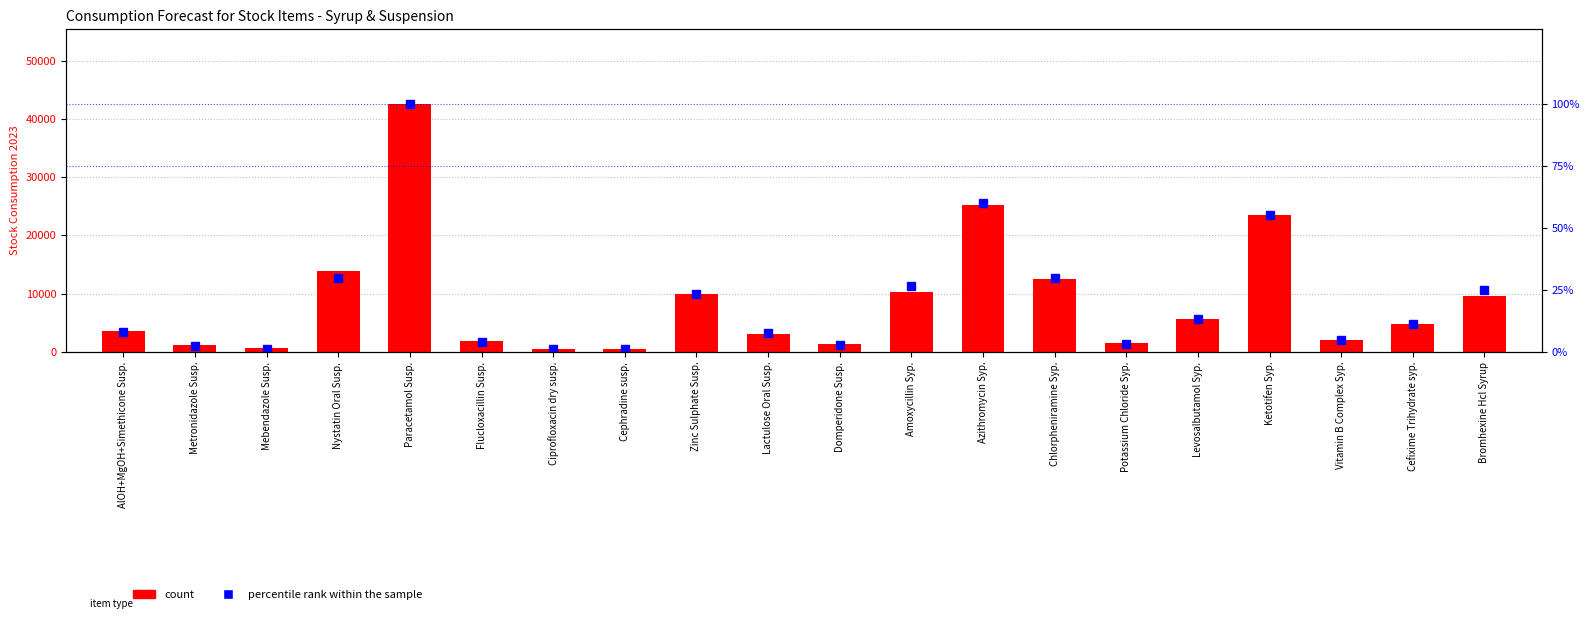

What are all the series names shown in the legend?

count, percentile rank within the sample